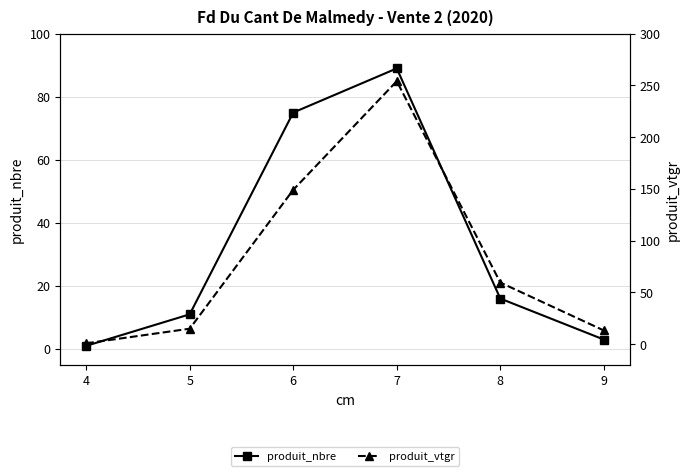

At which category is the sum across all series the highest?

7